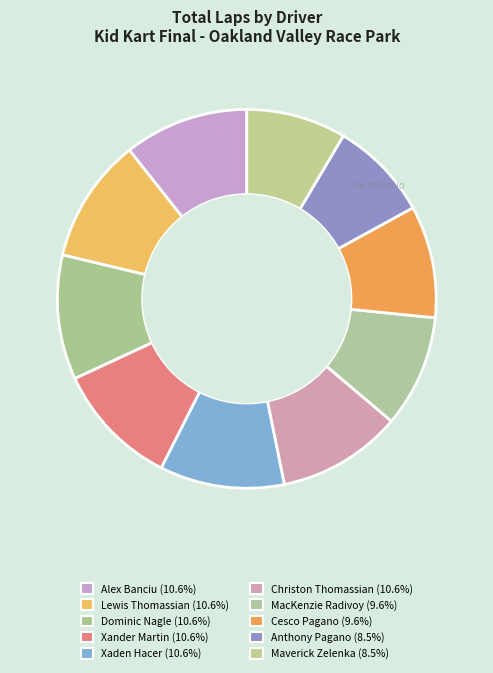

Count the number of slices in the pie.

10